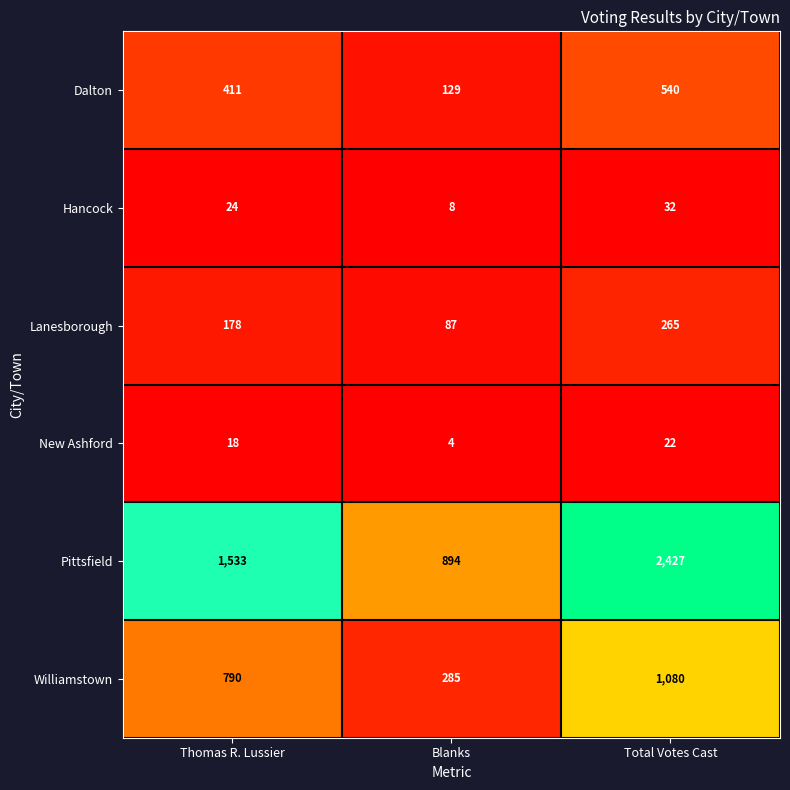

The value of Williamstown at Blanks is 415. True or false?

False